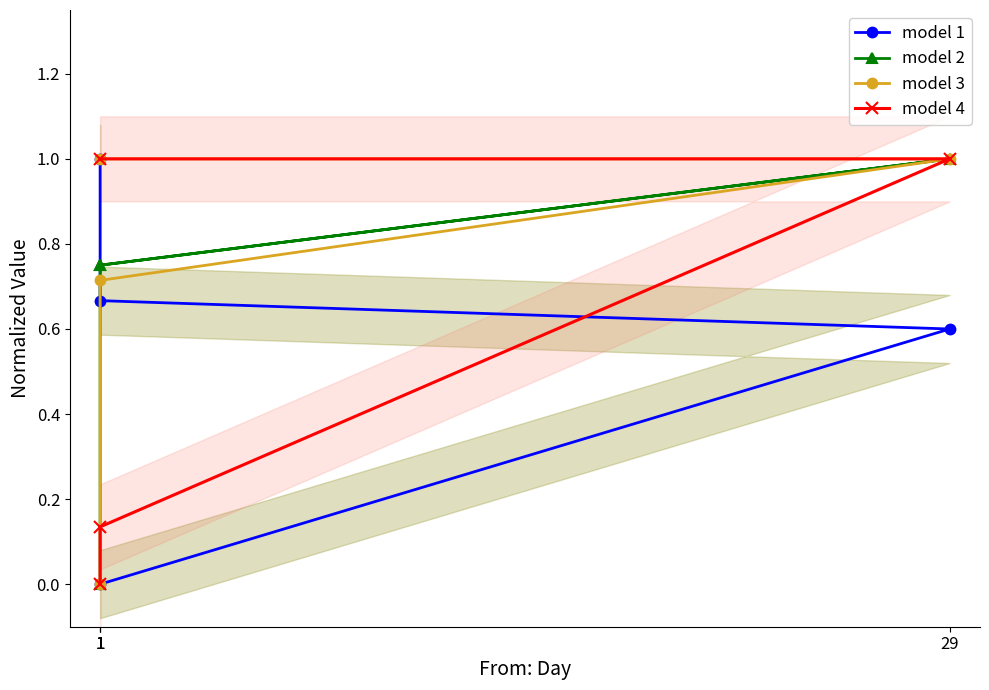

How many lines are shown in the chart?

4